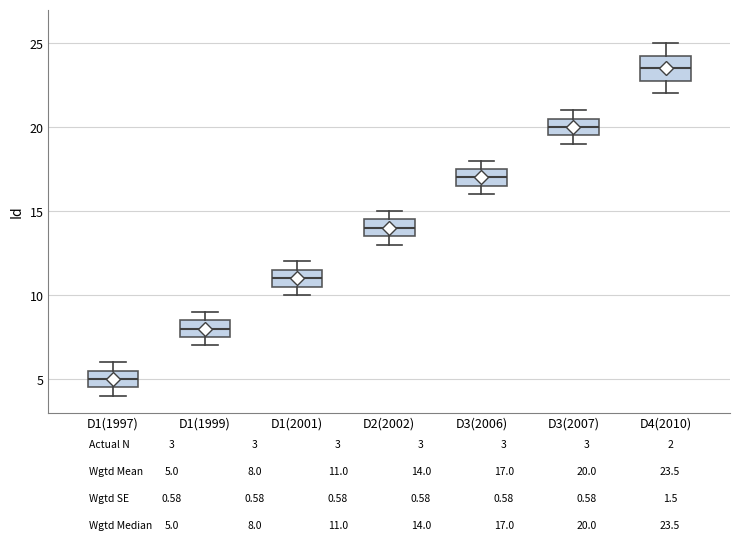

Which box is the tallest, from its lower edge to its upper edge?

D4(2010)